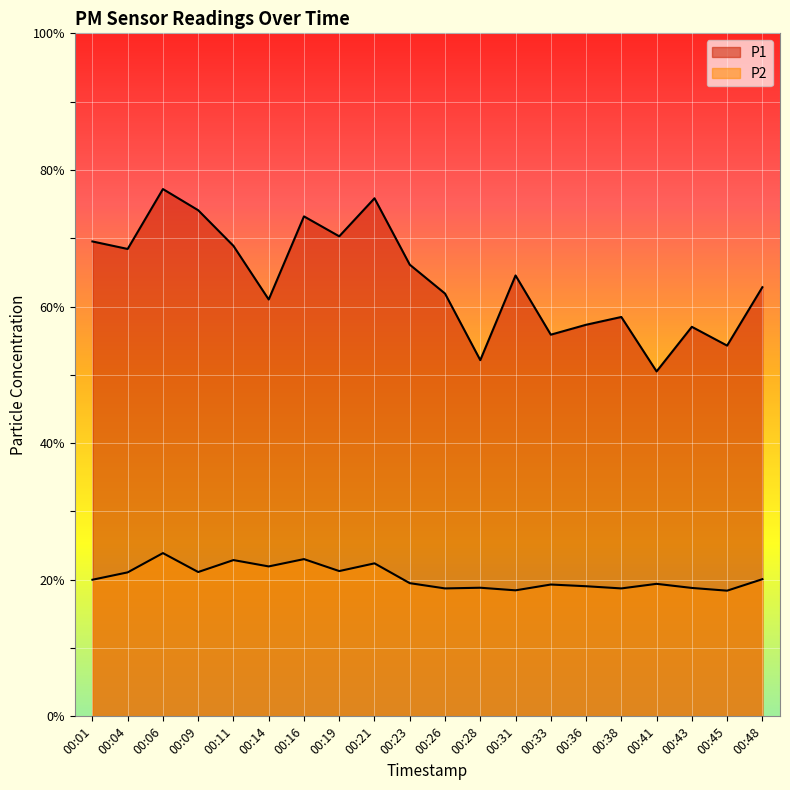

True or false: P2 has more than 0 interior local peaks.

True